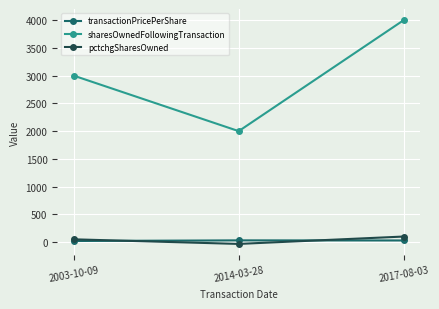

The value of sharesOwnedFollowingTransaction at 2003-10-09 is 3000.0. True or false?

True